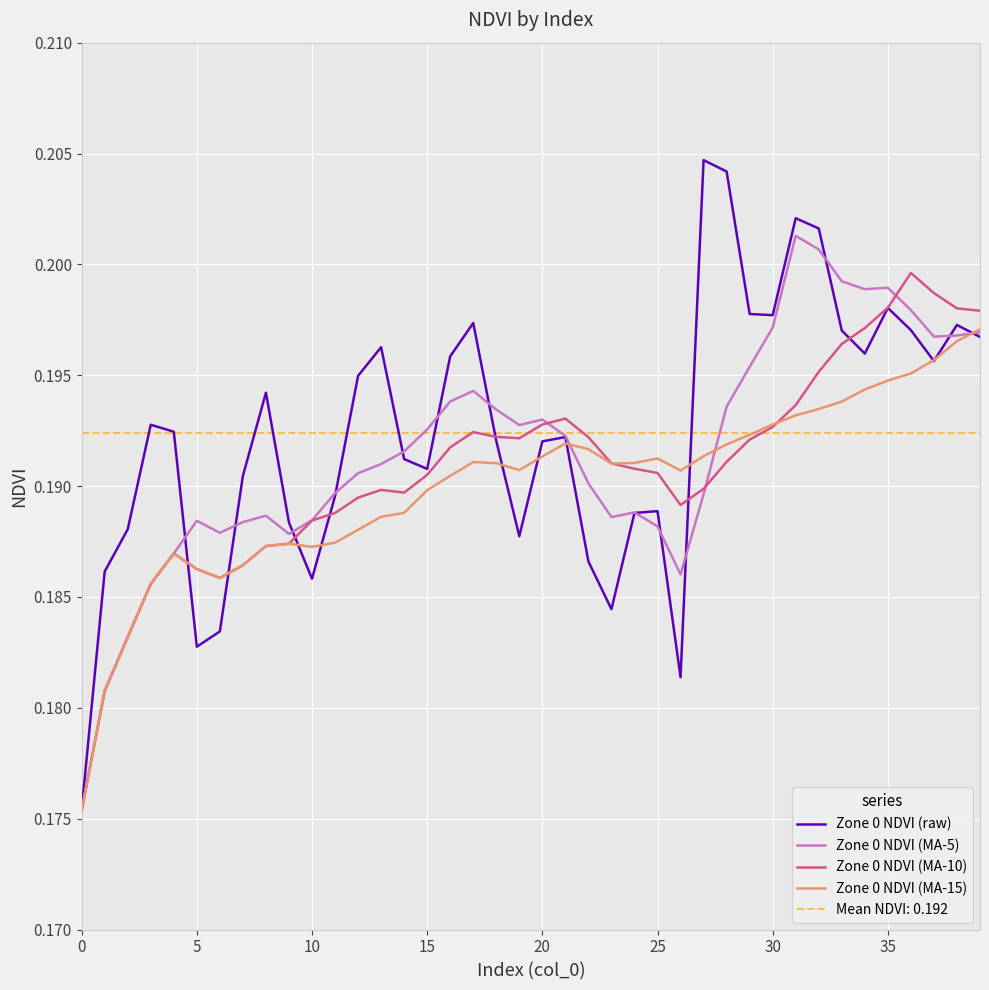

What is the total value across all series at 13?

0.8